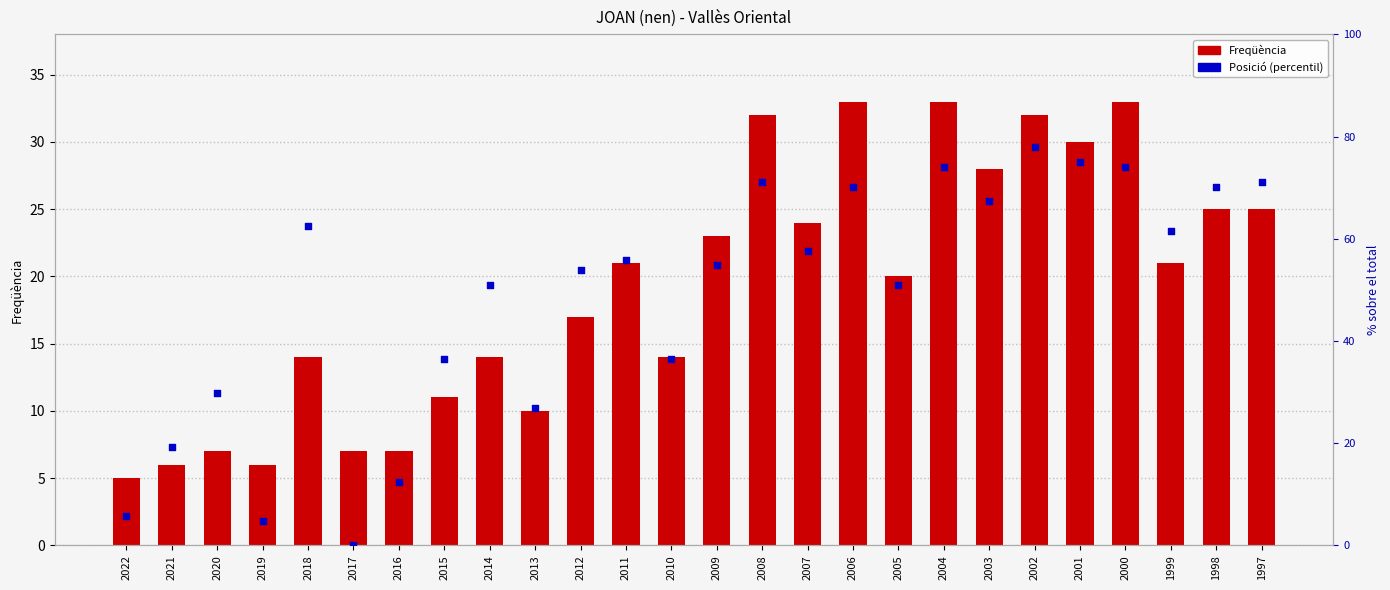

Is the value of Freqüència at 2008 greater than the value of Posició (percentil) at 2001?

No